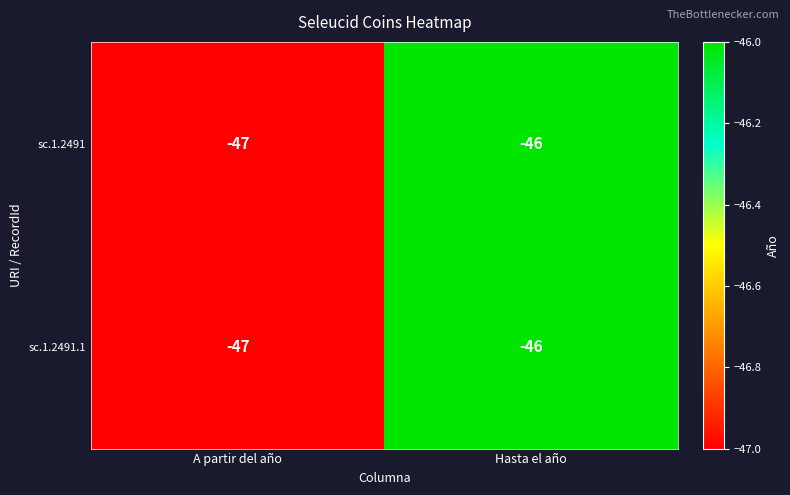

What value does the sc.1.2491 series have at Hasta el año?

-46